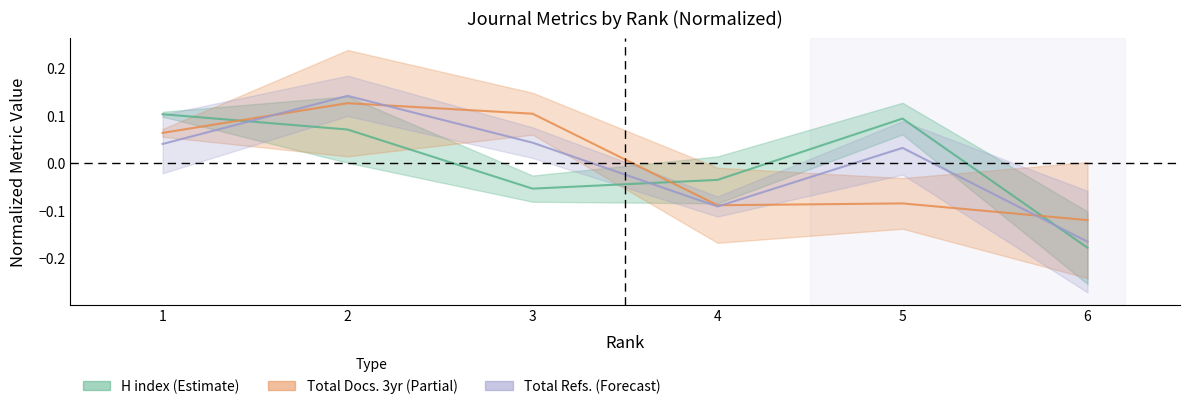

List the series in order of their overall mean, highest first.

H index, Total Refs., Total Docs. (3years)